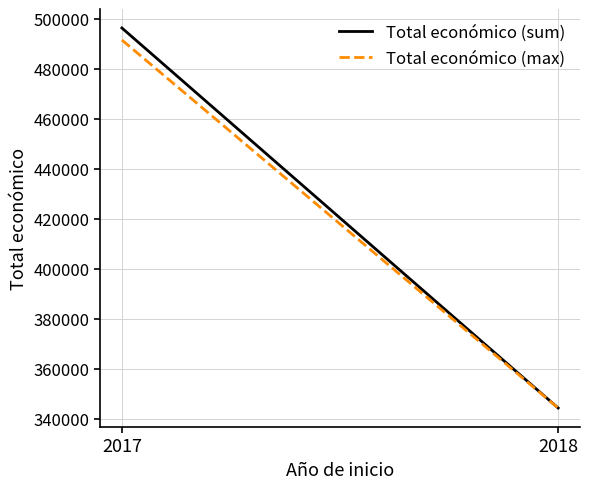

How many lines are shown in the chart?

2